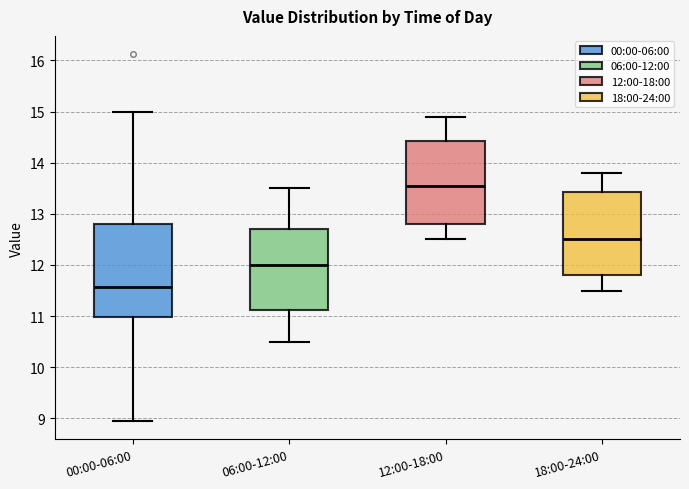

Which box's median line is the lowest?

00:00-06:00